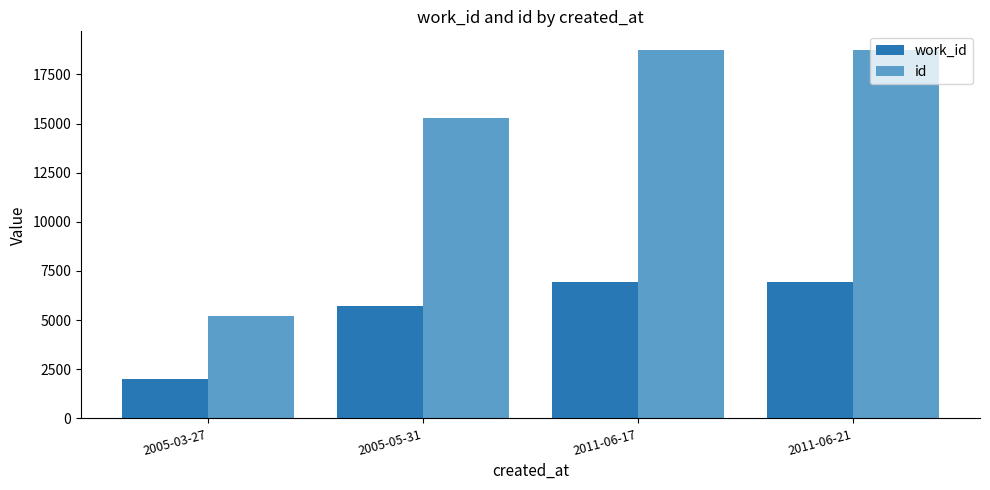

Rank the series by their average value, from lowest to highest.

work_id, id